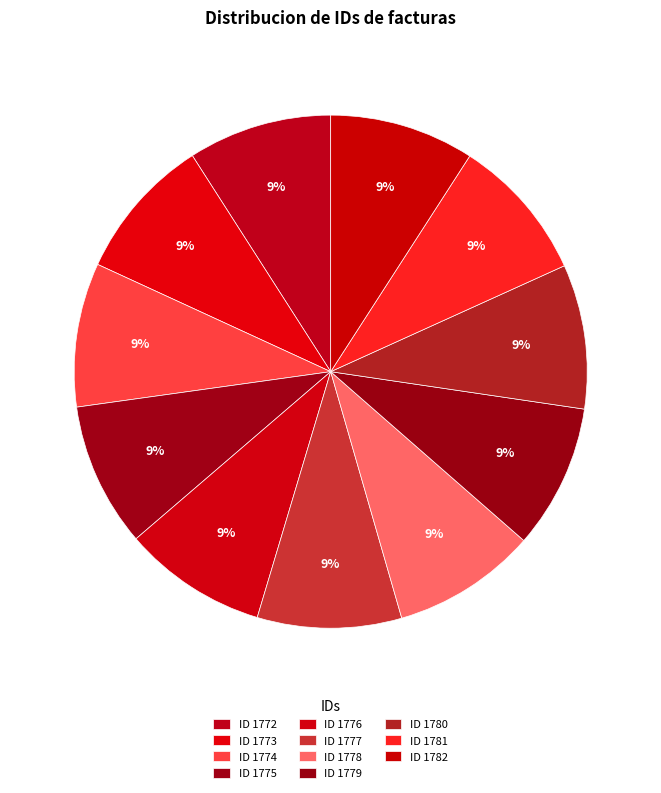

Which slice is the smallest?

1772